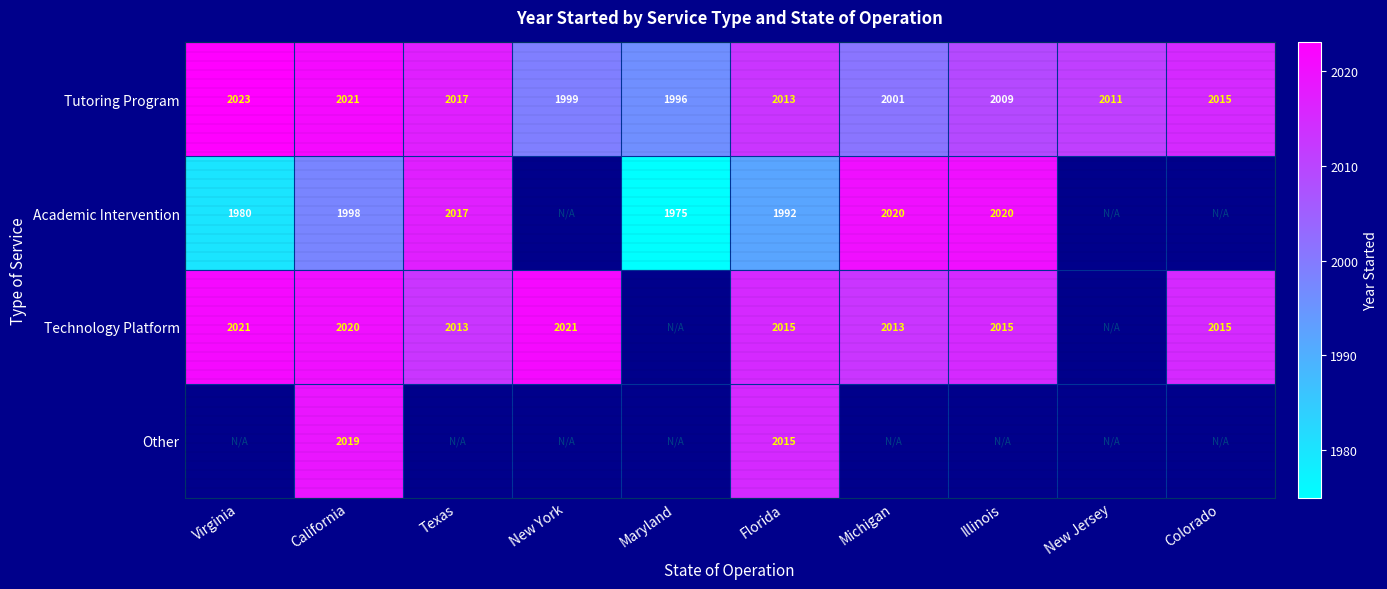

Is it true that Technology Platform equals 2021 at Virginia?

True